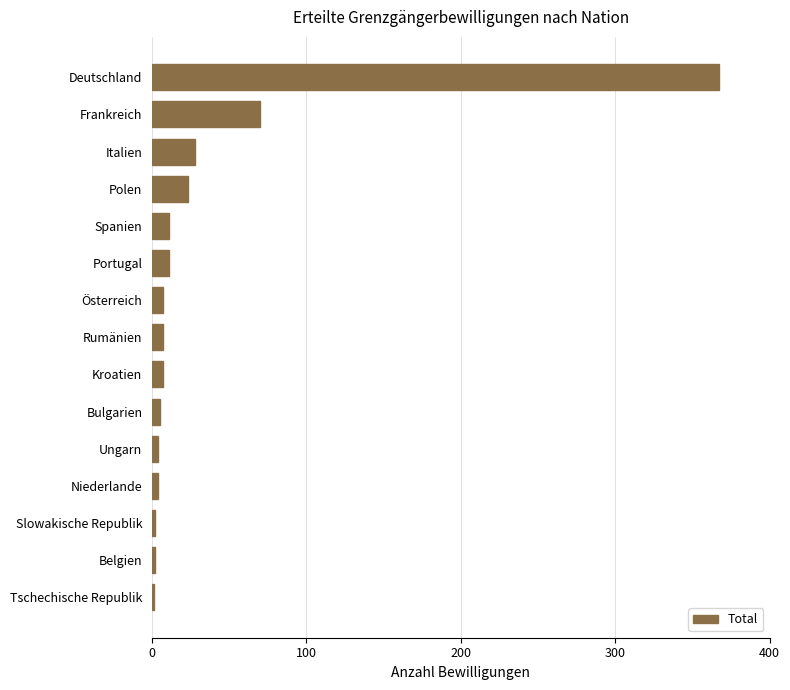

Are the bars horizontal?

Yes